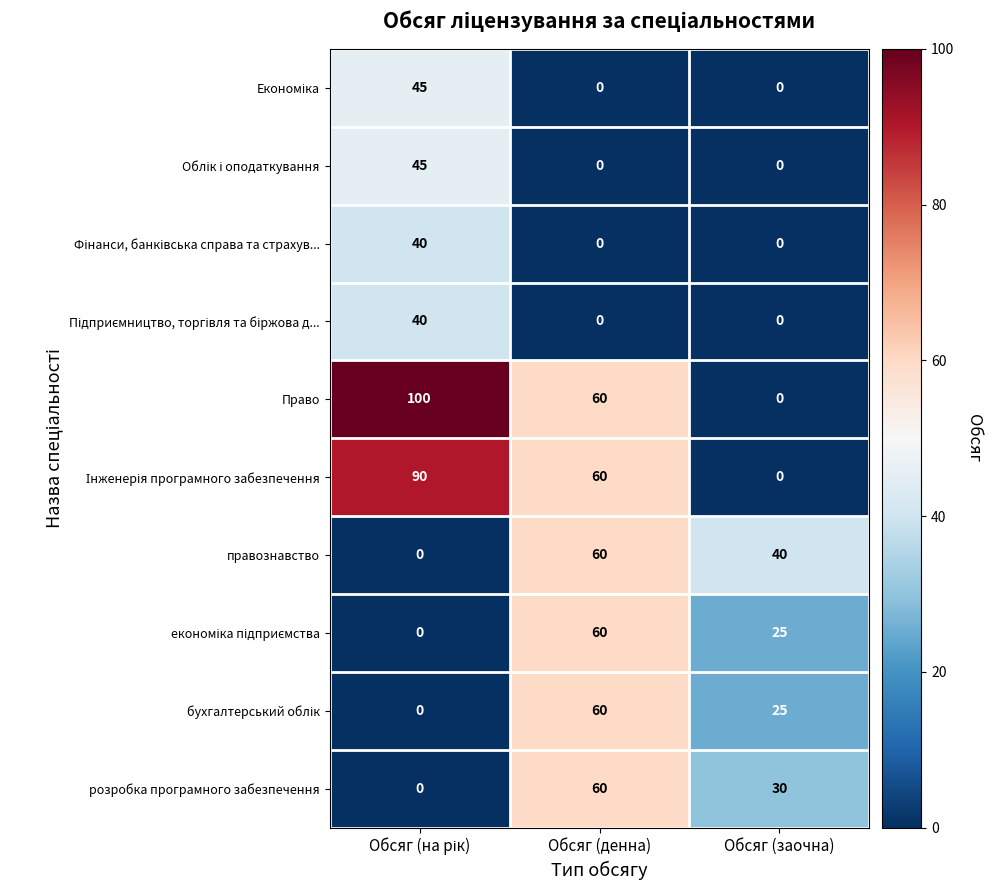

What is the maximum value shown in the chart?

100